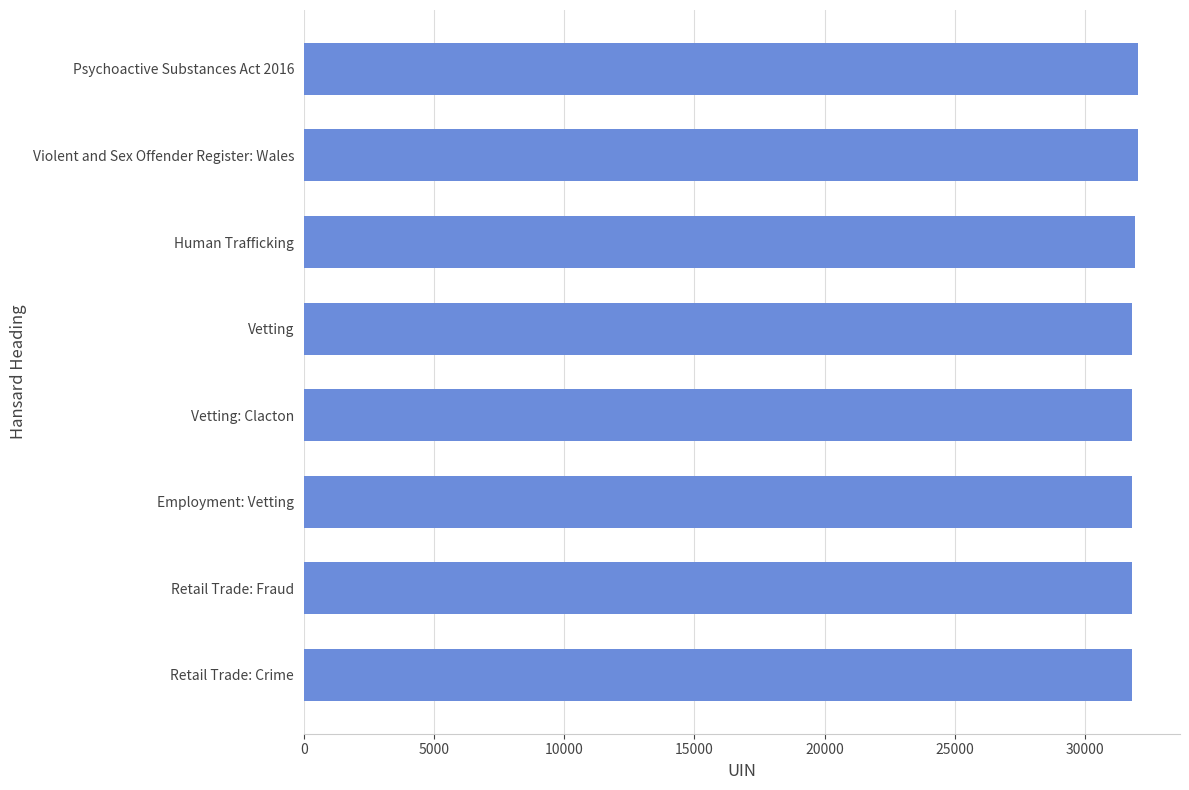

What is the maximum value shown in the chart?

32044